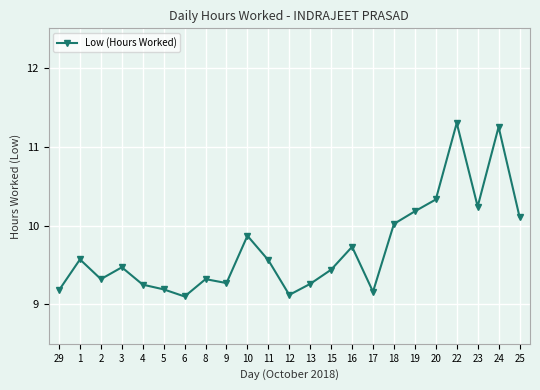

What is the label of the 14th point from the right?

10